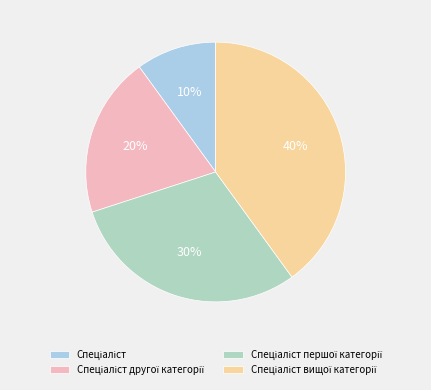

To the nearest percent, what is the average slice percentage?

25%